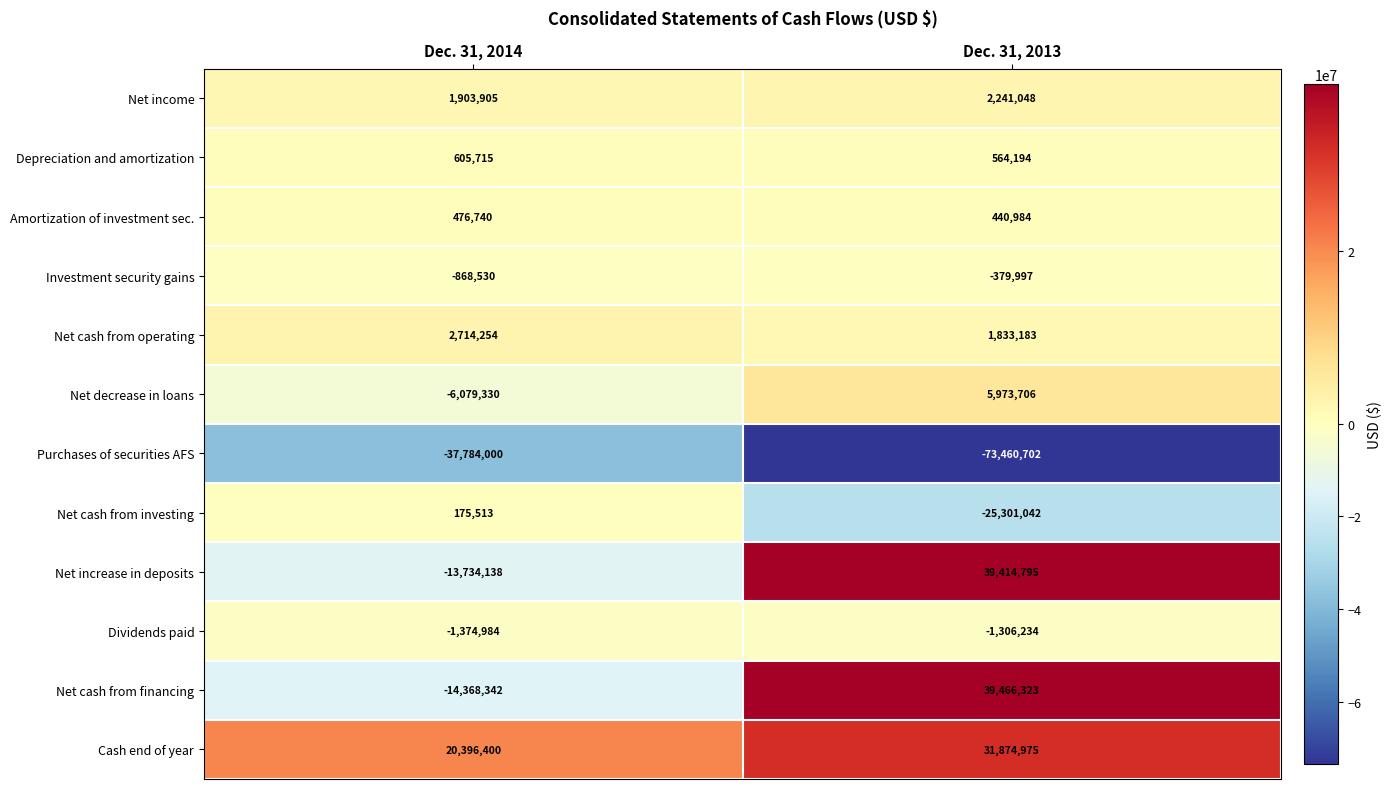

At which category is the sum across all series the highest?

Dec. 31, 2013